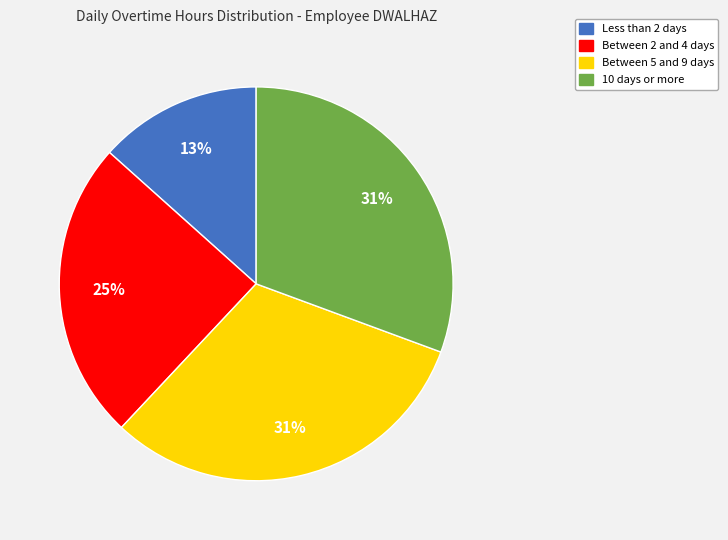

To the nearest percent, what percentage of the pie is Between 2 and 4 days?

25%